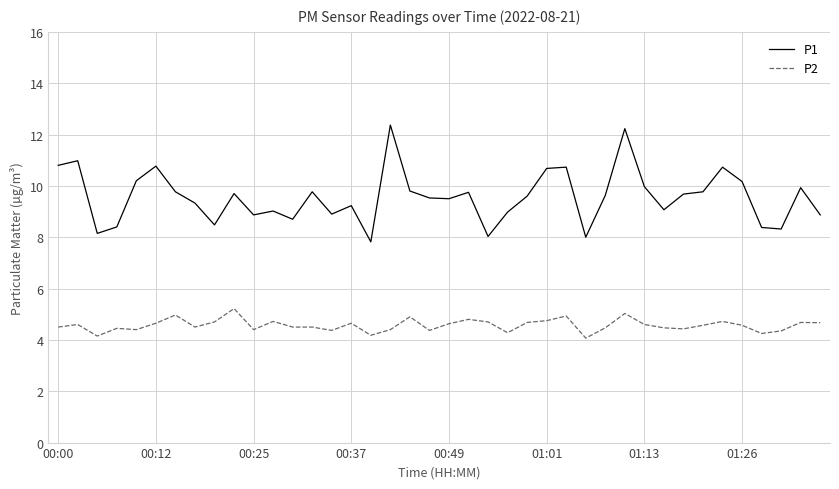

List the series in order of their peak value, highest first.

P1, P2